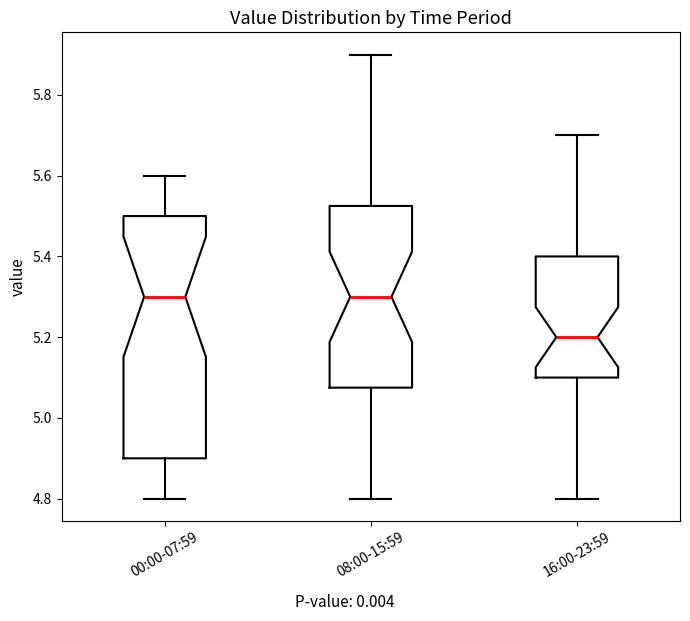

Comparing the boxes themselves (not the whiskers), which one is the tallest?

00:00-07:59